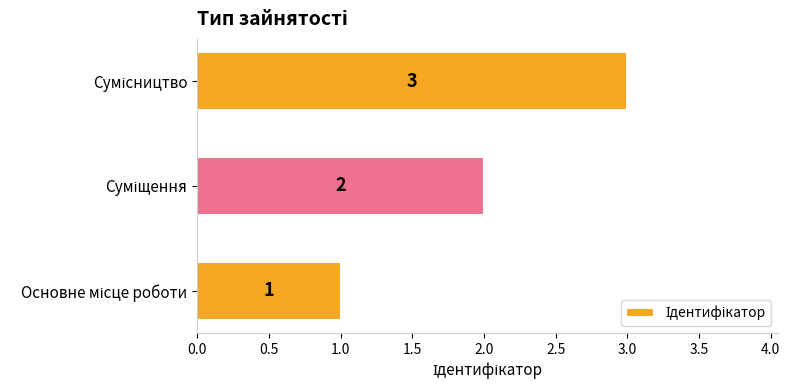

How many values are between 1 and 3?

3